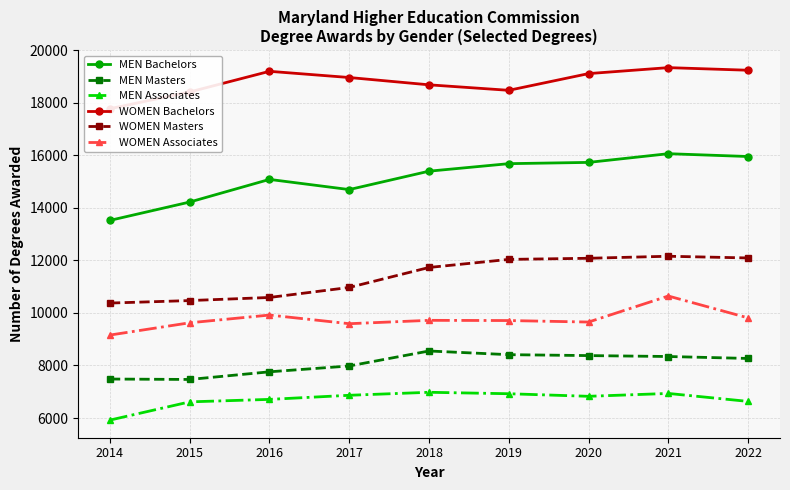

What is the value of the MEN Masters point at the 1st from the left?

7485